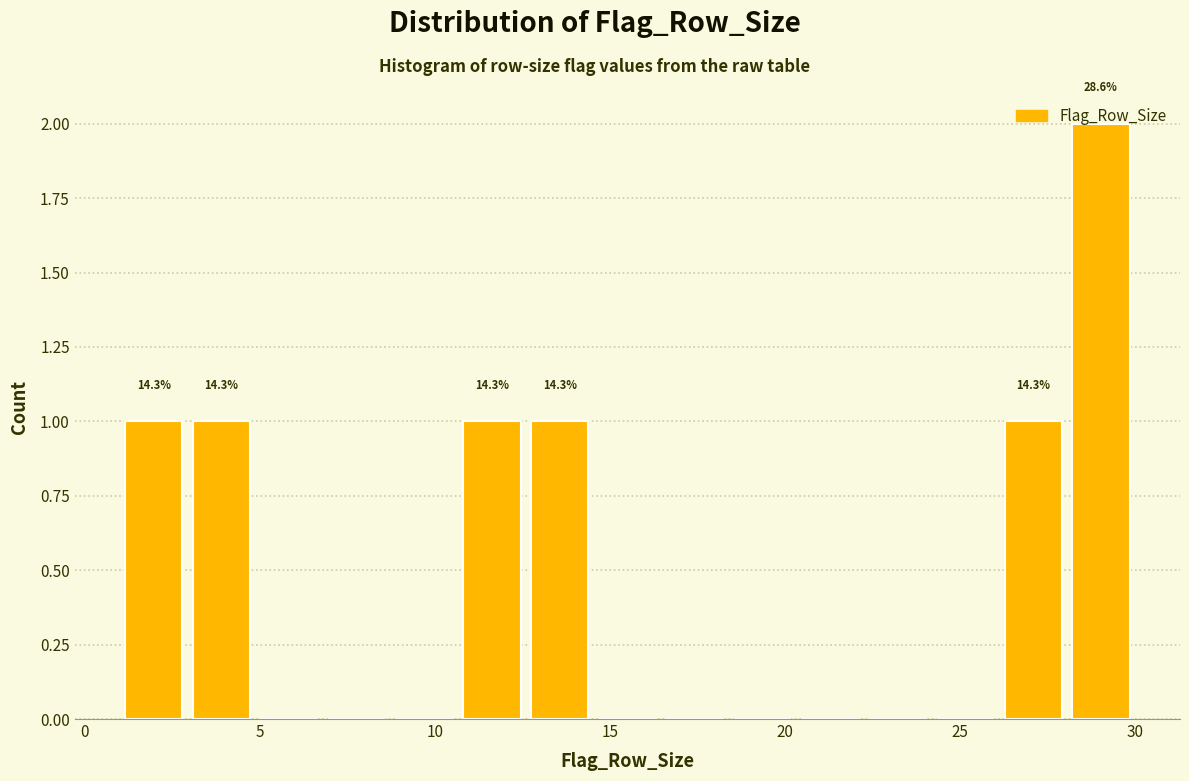

Read against the x-axis, roughly where is the centre of the tallest bar?

29.0